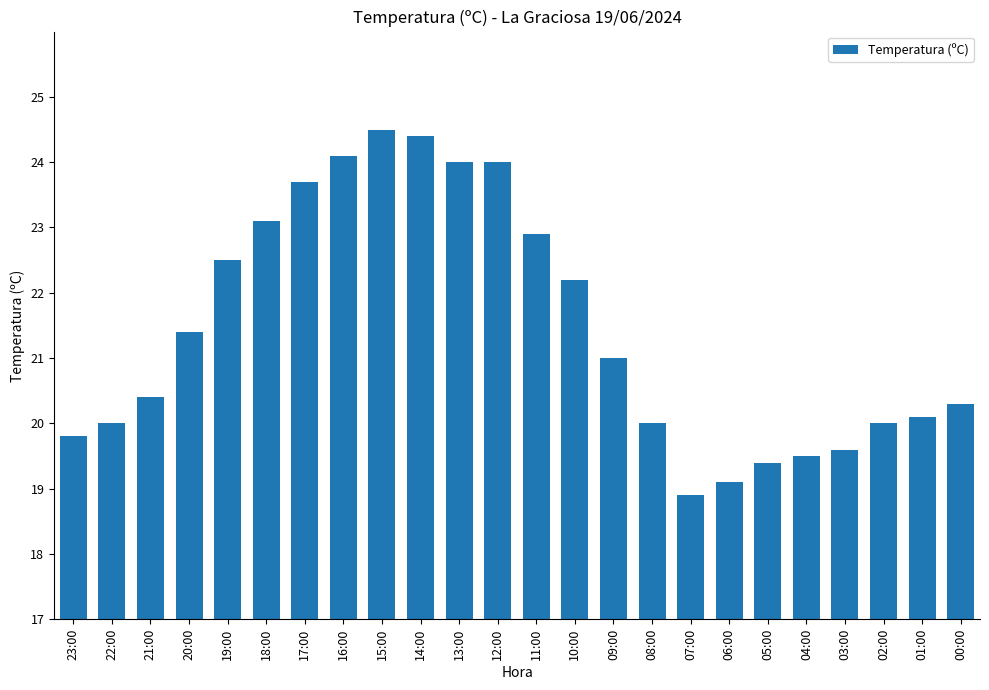

What is the smallest value displayed?

18.9